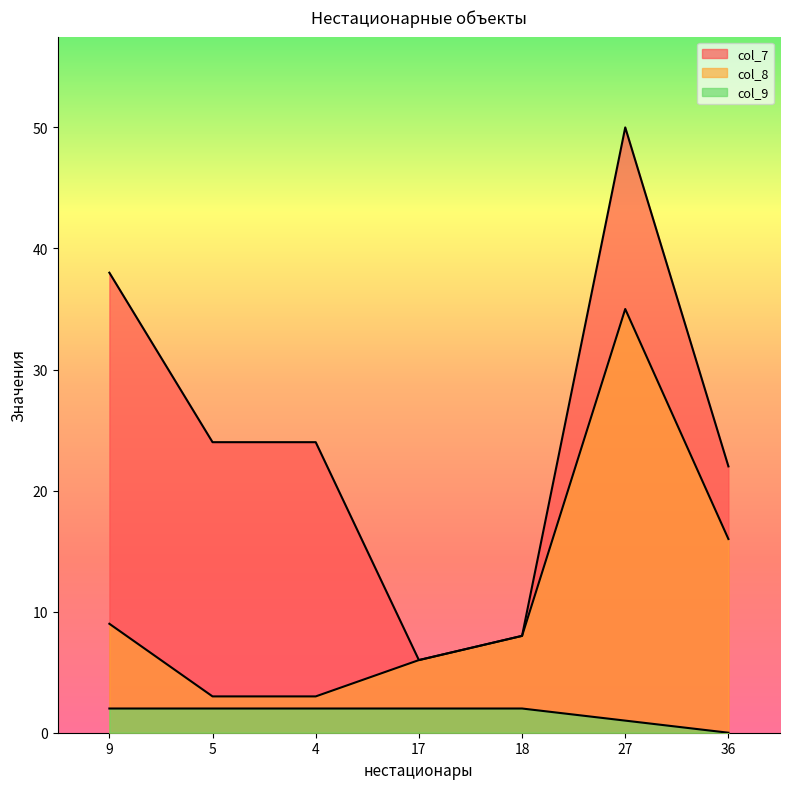

Reading right to left, extract all data points from this chart.

col_7: 22	50	8	6	24	24	38
col_8: 16	35	8	6	3	3	9
col_9: 0	1	2	2	2	2	2